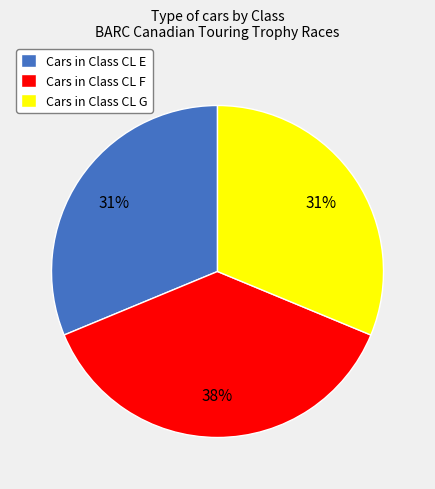

Is the sum of Cars in Class CL G and Cars in Class CL F greater than half?

Yes